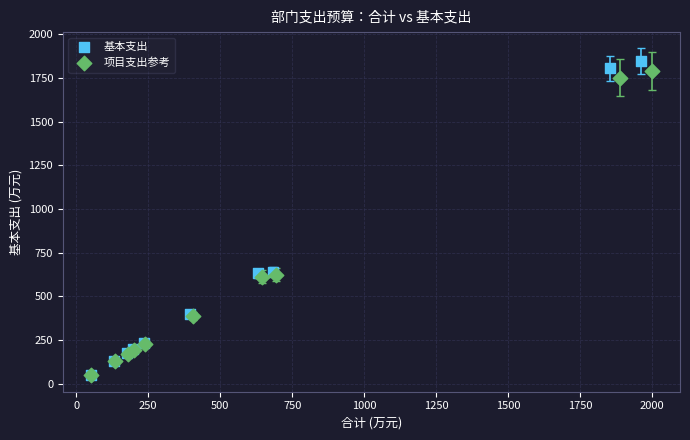

Which series has the largest Y range (max minus min)?

基本支出